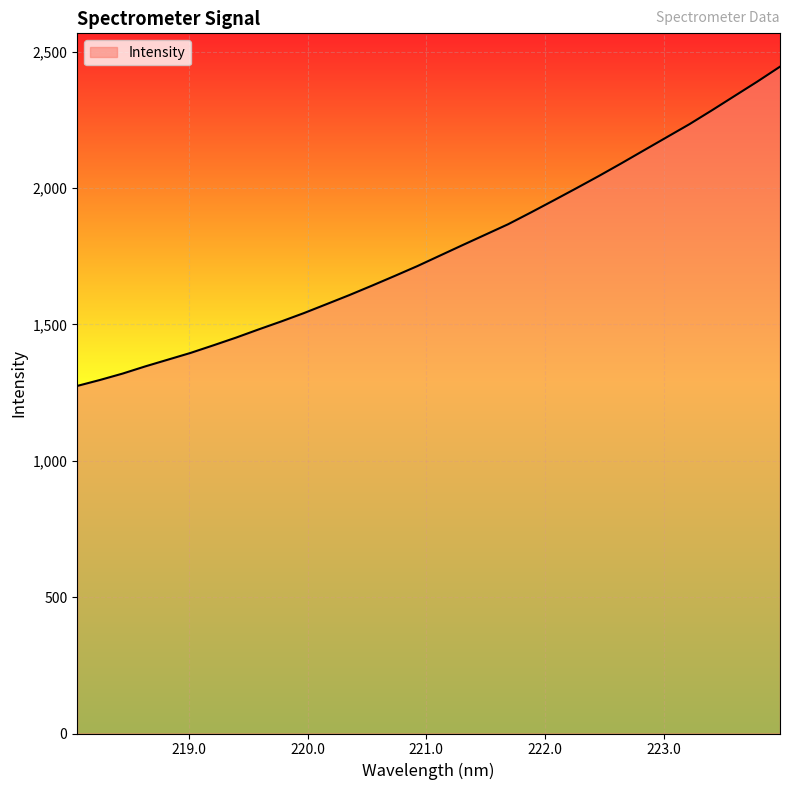

What is the difference between the maximum and minimum values?

1170.6